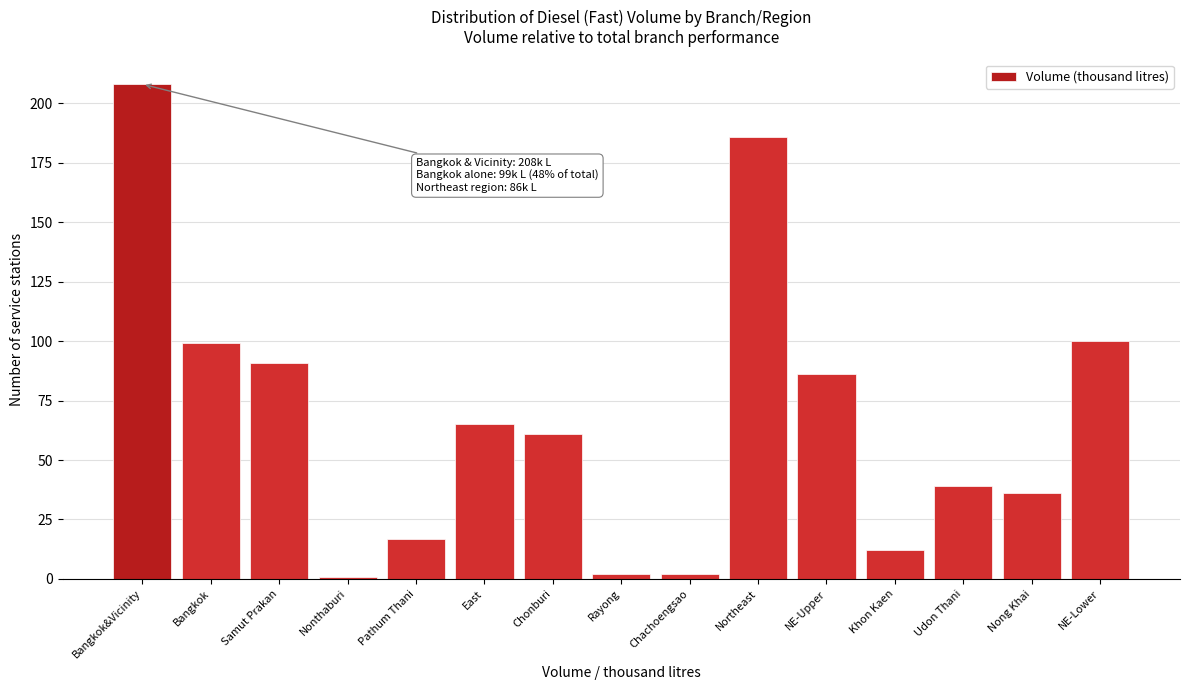

Reading left to right, extract all data points from this chart.

Bangkok&Vicinity=208	Bangkok=99	Samut Prakan=91	Nonthaburi=1	Pathum Thani=17	East=65	Chonburi=61	Rayong=2	Chachoengsao=2	Northeast=186	NE-Upper=86	Khon Kaen=12	Udon Thani=39	Nong Khai=36	NE-Lower=100